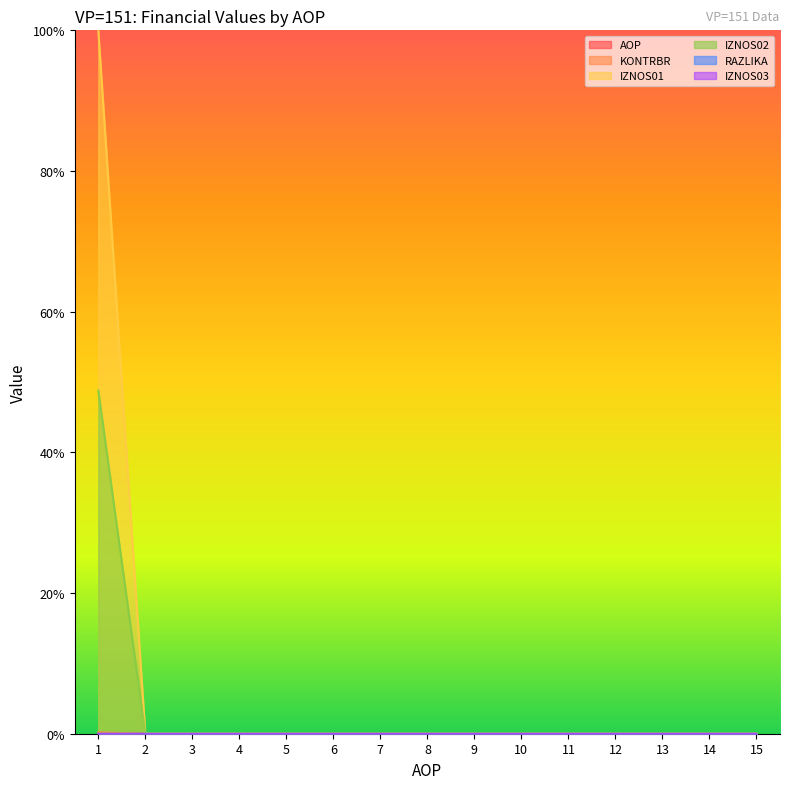

True or false: IZNOS02 and KONTRBR intersect in this chart.

False